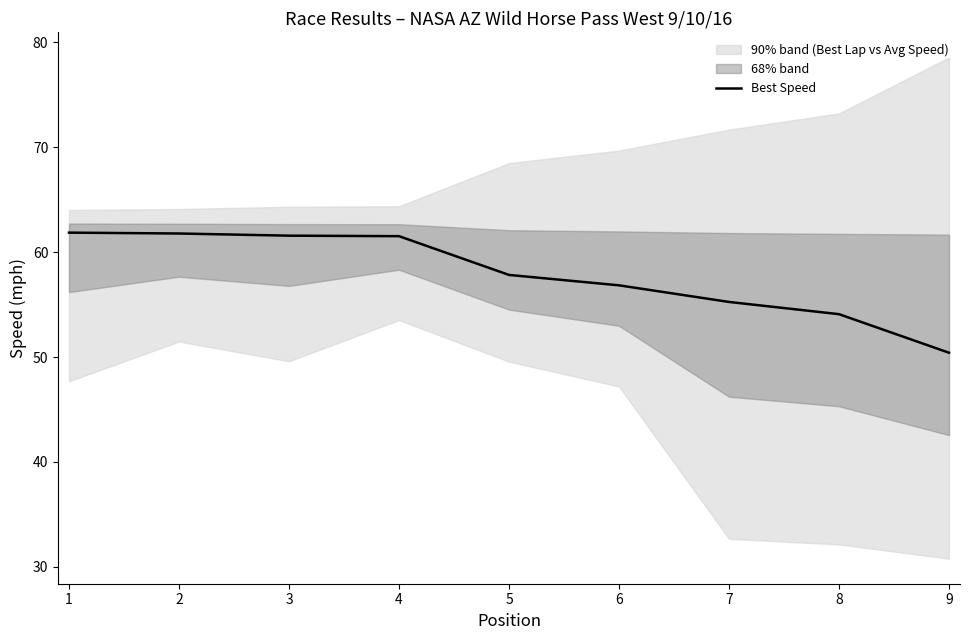

The Best Speed series shows 87.4 at 6. True or false?

False